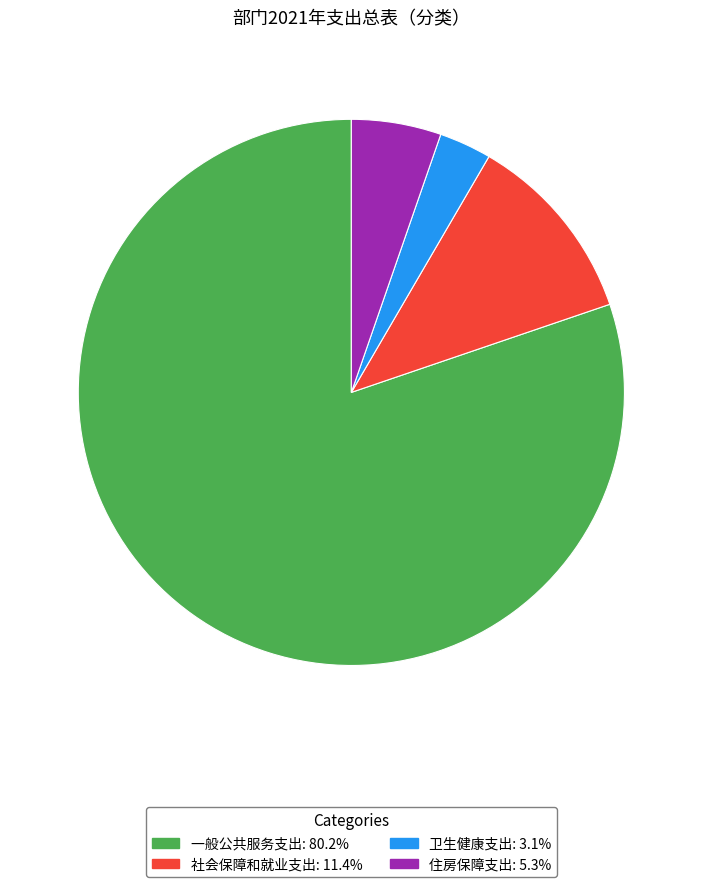

Combined, do 住房保障支出 and 卫生健康支出 account for over 50%?

No